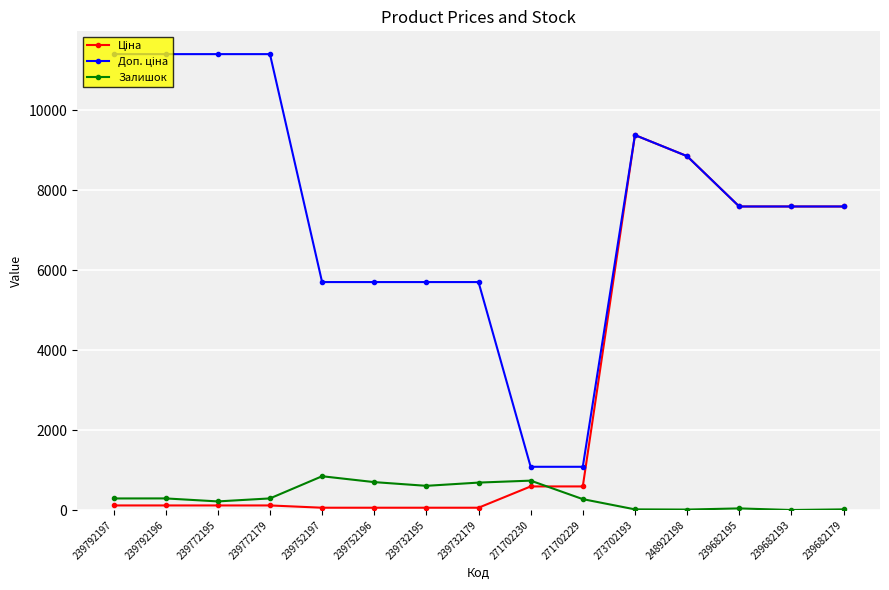

Is it true that Залишок equals 1272.8 at 239752197?

False